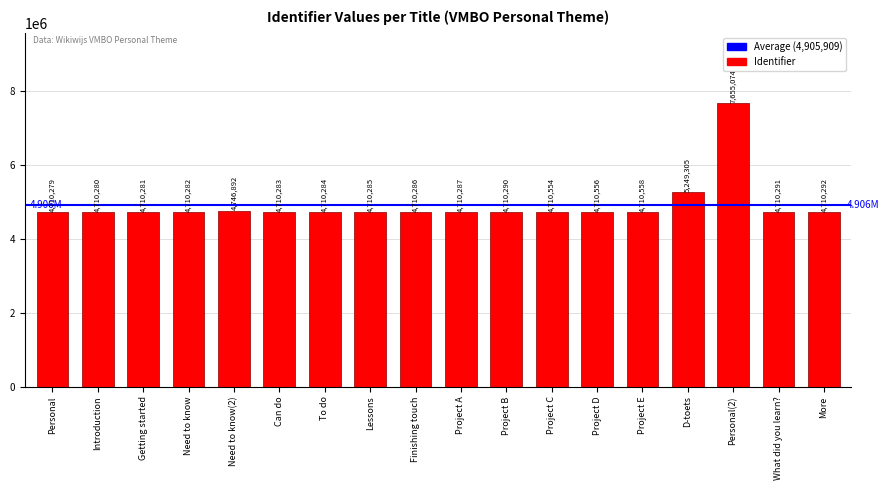

At which label does the data first exceed 4710290?

Need to know(2)